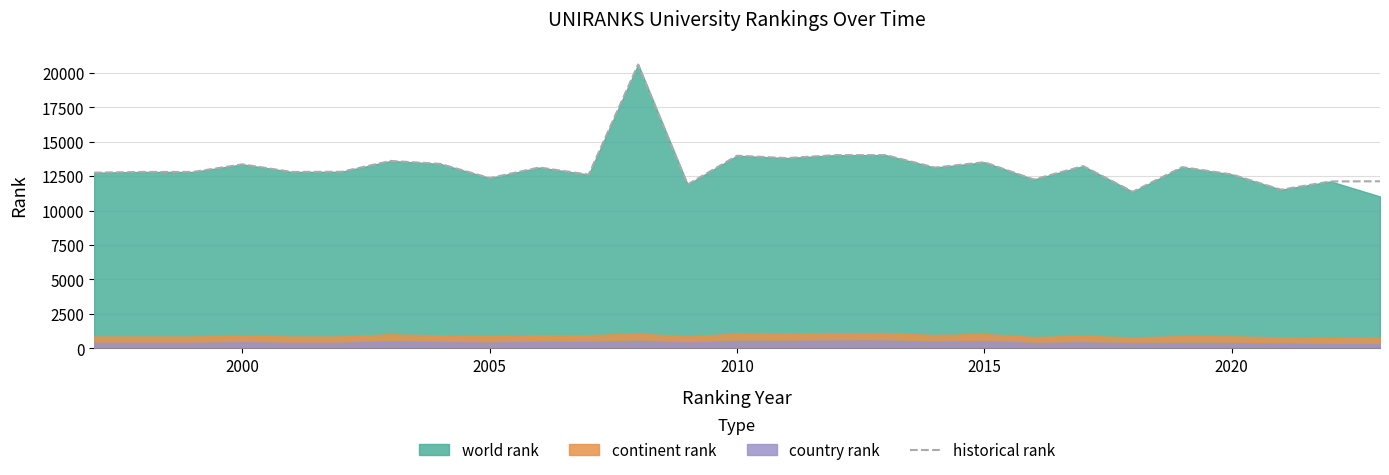

What is the value of the 6th point from the left?

12814